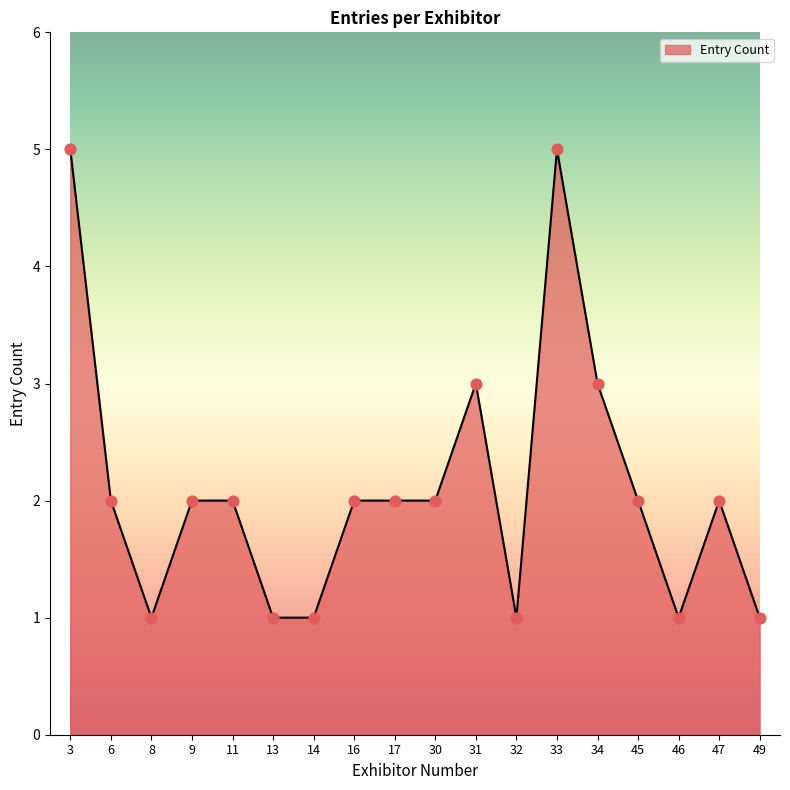

What is the ratio of the value at 3 to the value at 47?

2.5